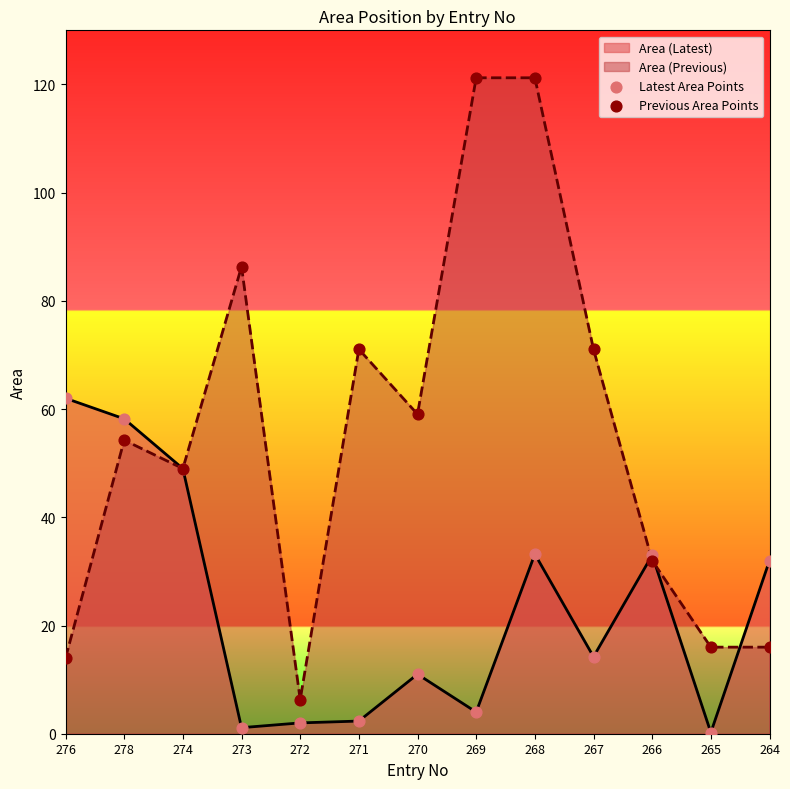

Is the value of Previous Area Points at 276 greater than the value of Latest Area Points at 274?

No